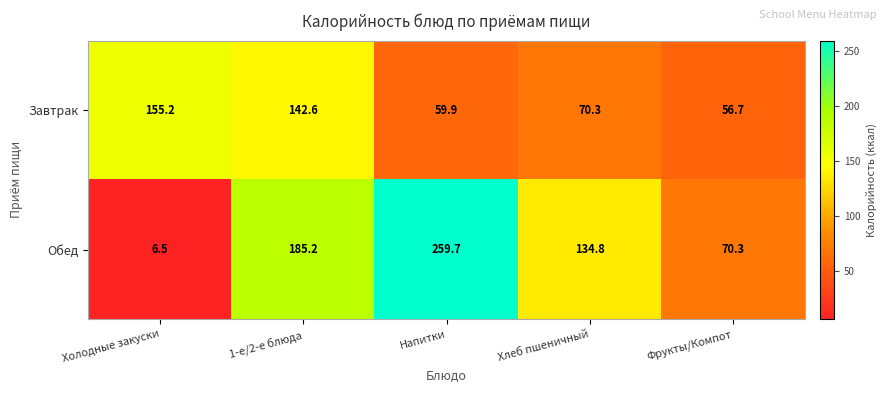

Rank the series by their maximum value, from highest to lowest.

Обед, Завтрак